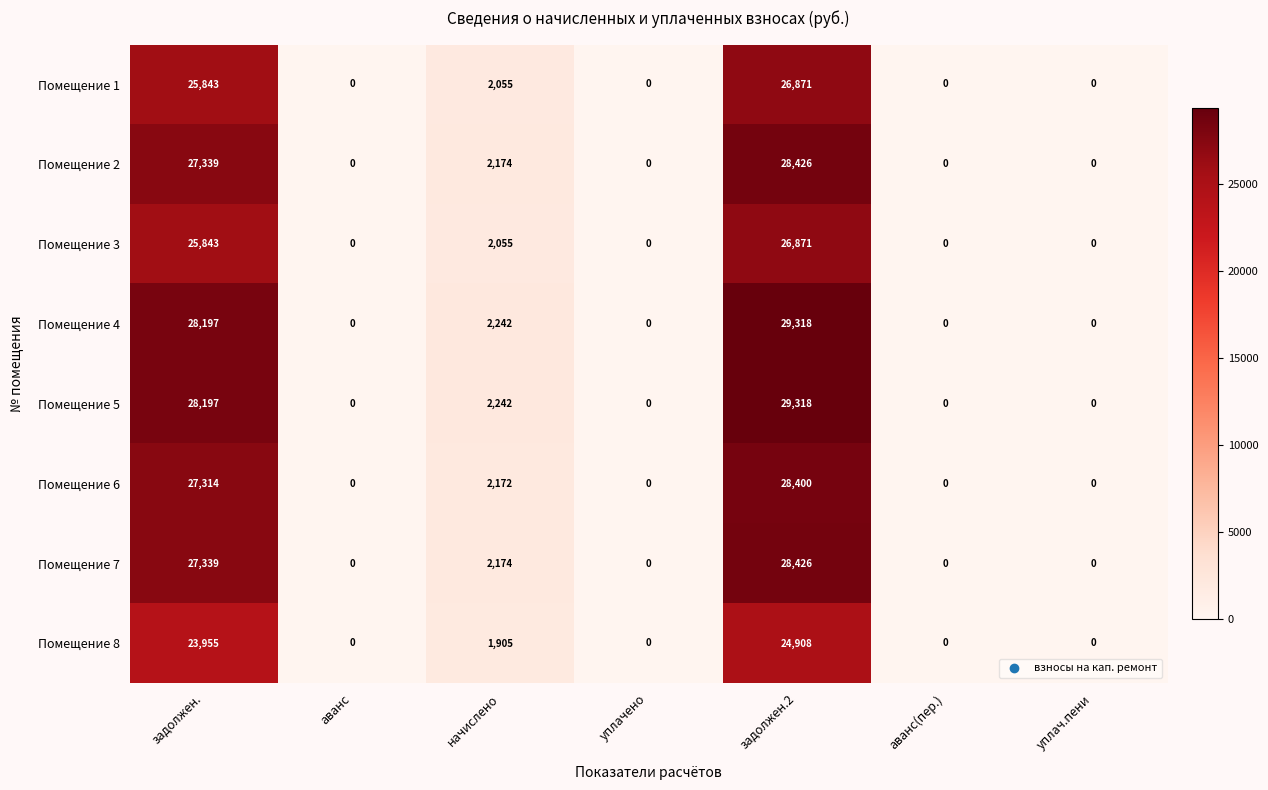

At which category is the sum across all series the highest?

задолжен.2